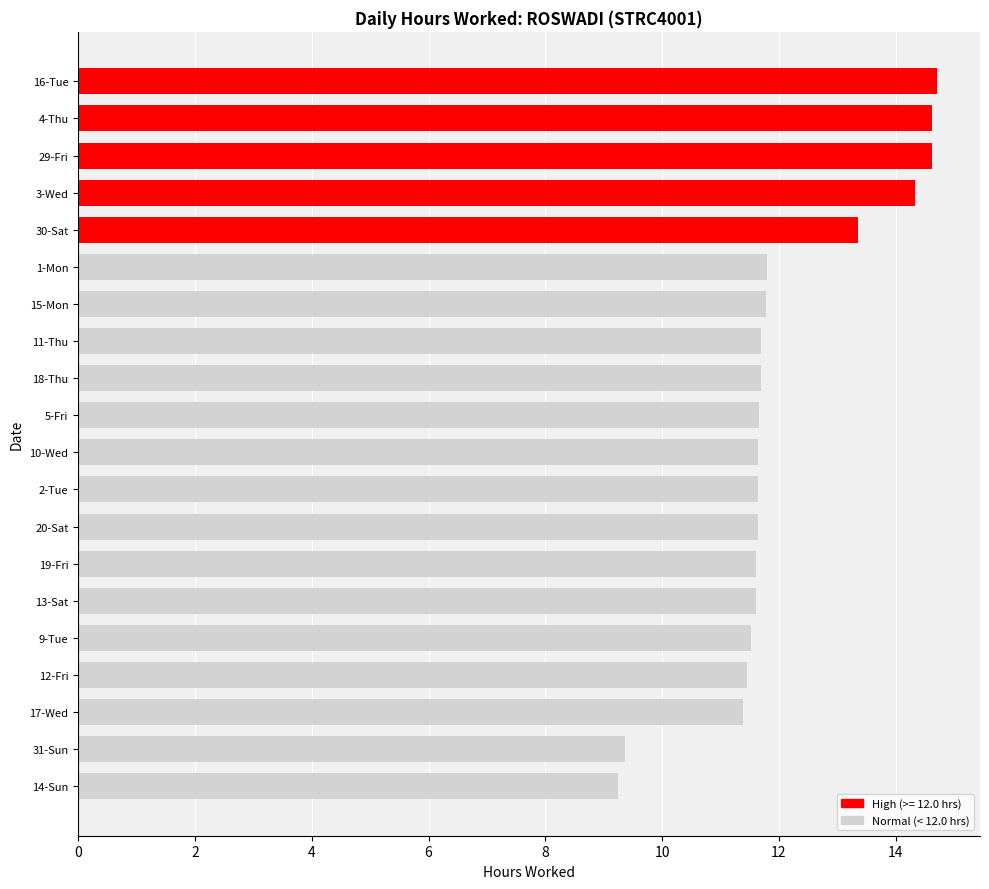

What is the difference between the second highest and second lowest values?

5.3